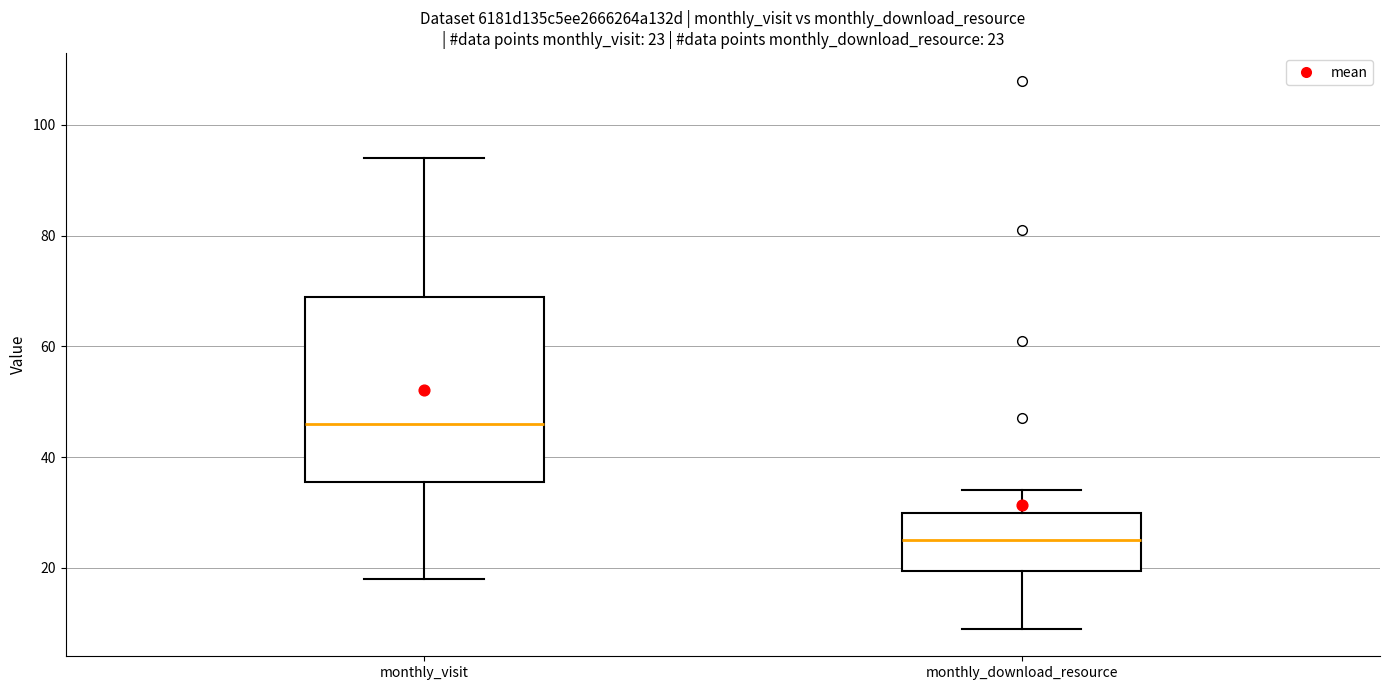

Comparing the boxes themselves (not the whiskers), which one is the tallest?

monthly_visit